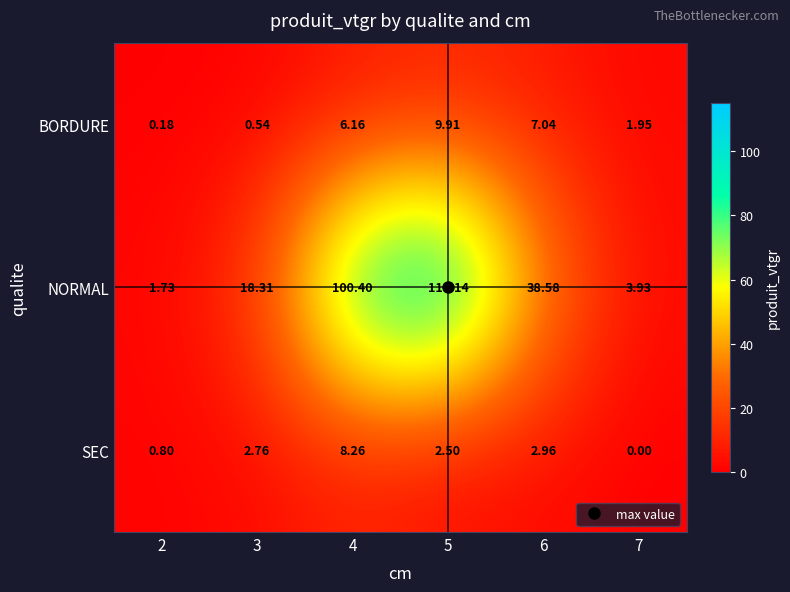

Count the number of data series in this chart.

3